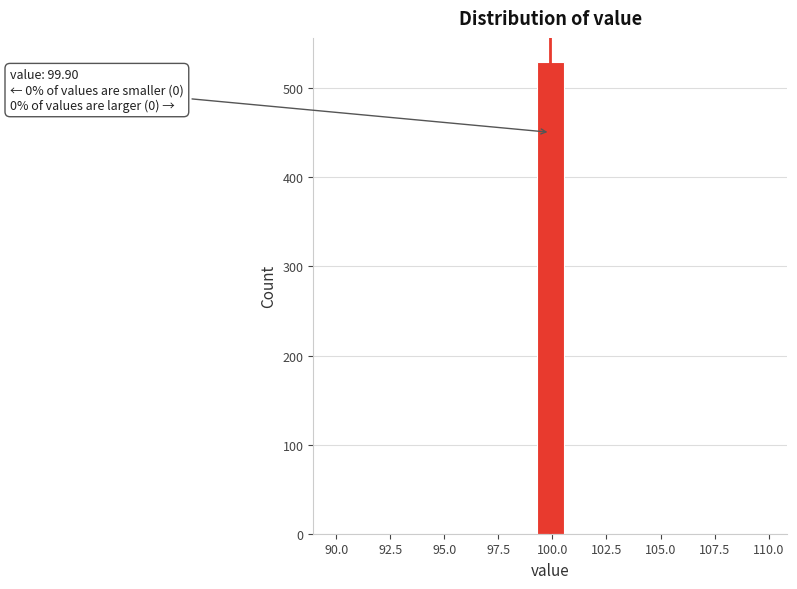

Around what value on the x-axis is the tallest bar? Give the approximate position of its centre, as read against the axis.

100.0